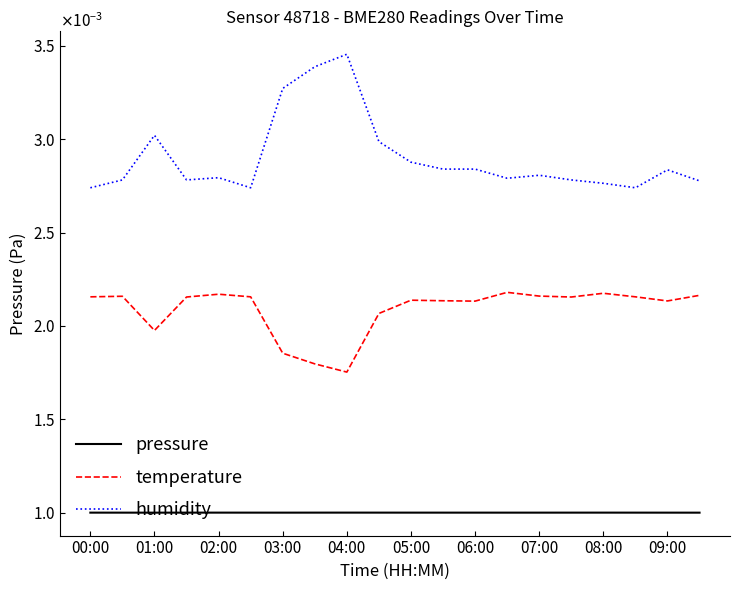

Which series has the largest total across all categories?

humidity